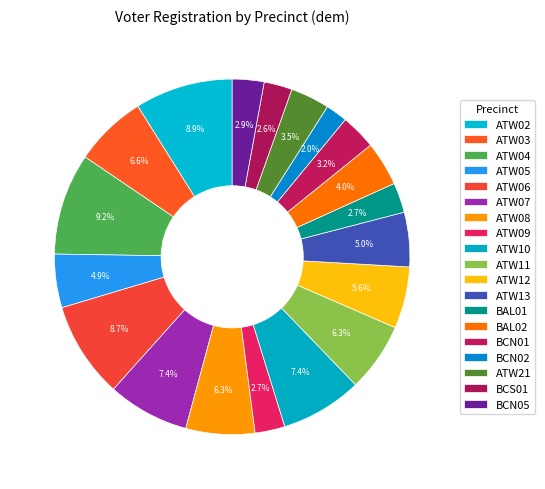

Between BCS01 and ATW21, which is larger?

ATW21